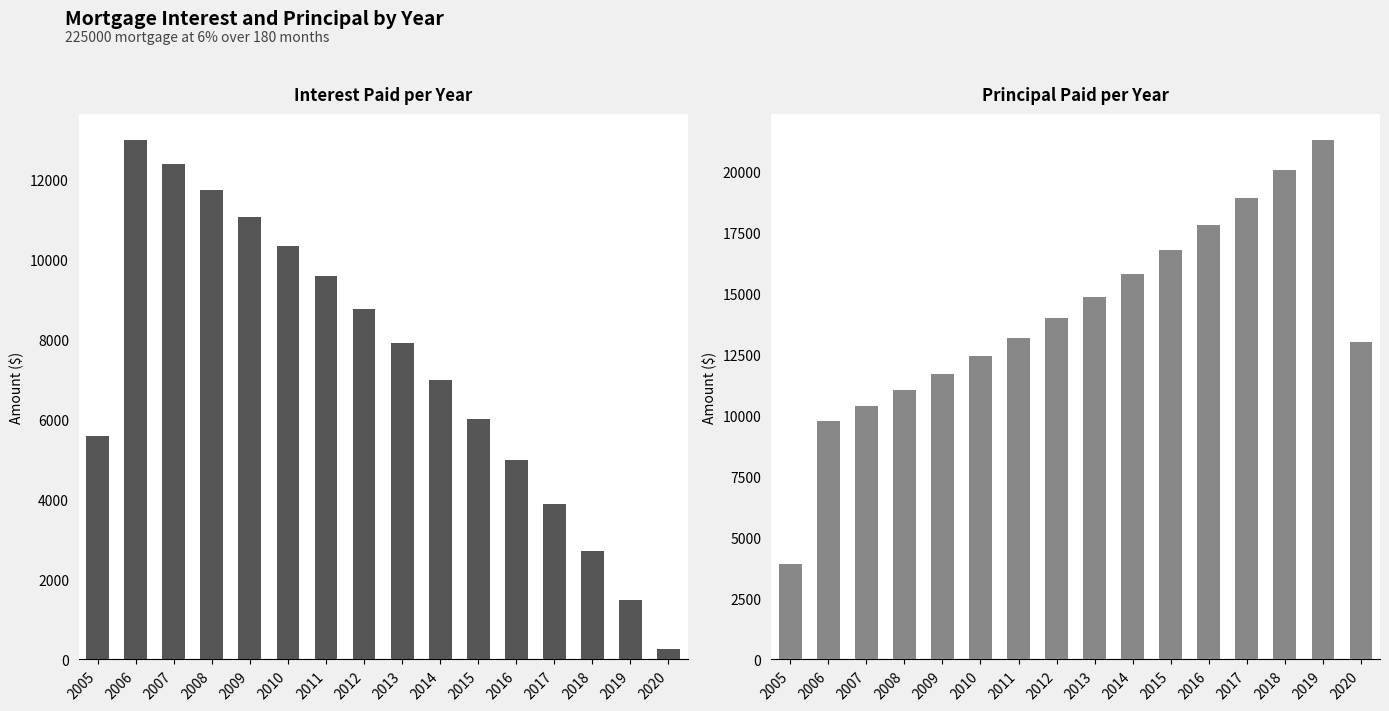

Reading left to right, list all the values displayed in this chart.

Interest: 5586.1	12999.4	12395.9	11755.2	11074.9	10352.7	9586.0	8772.0	7907.7	6990.2	6016.0	4981.8	3883.8	2718.1	1480.4	261.9
Principal: 3907.3	9784.7	10388.2	11029.0	11709.2	12431.4	13198.1	14012.2	14876.4	15794.0	16768.1	17802.3	18900.3	20066.1	21303.7	13028.9